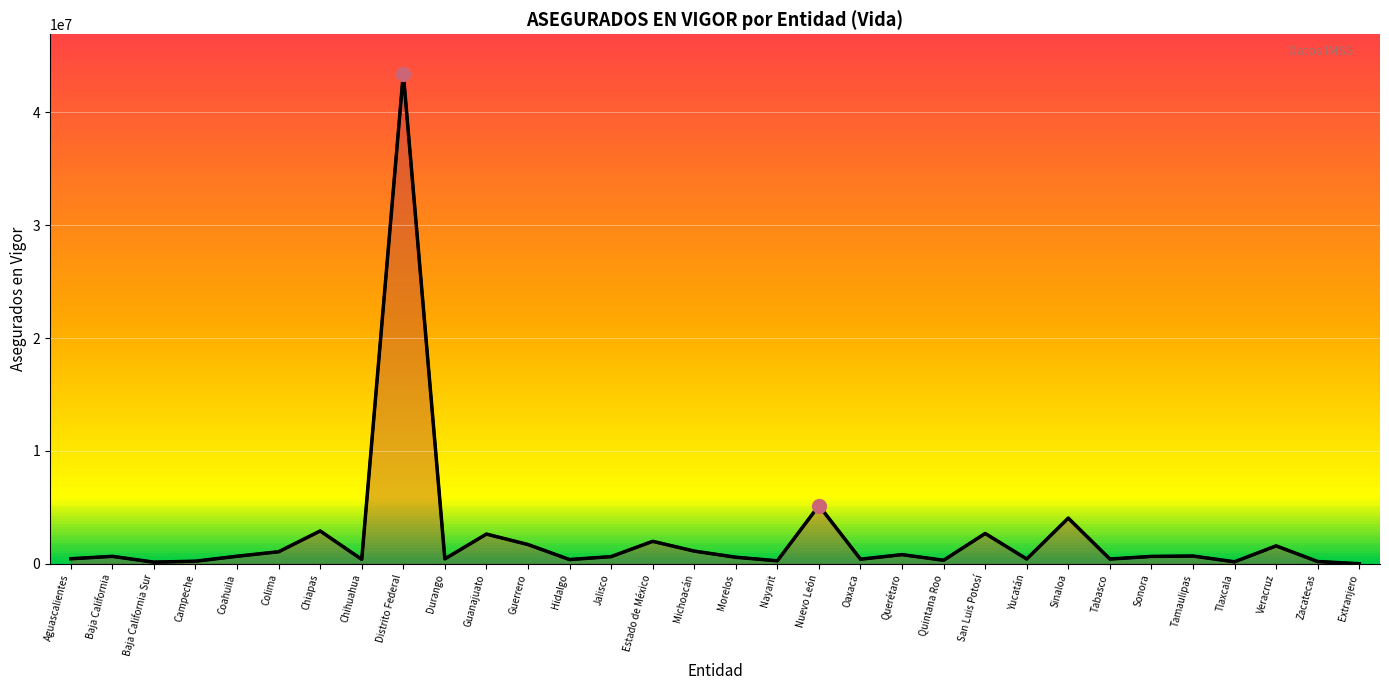

Does the chart display data point markers on the line(s)?

No